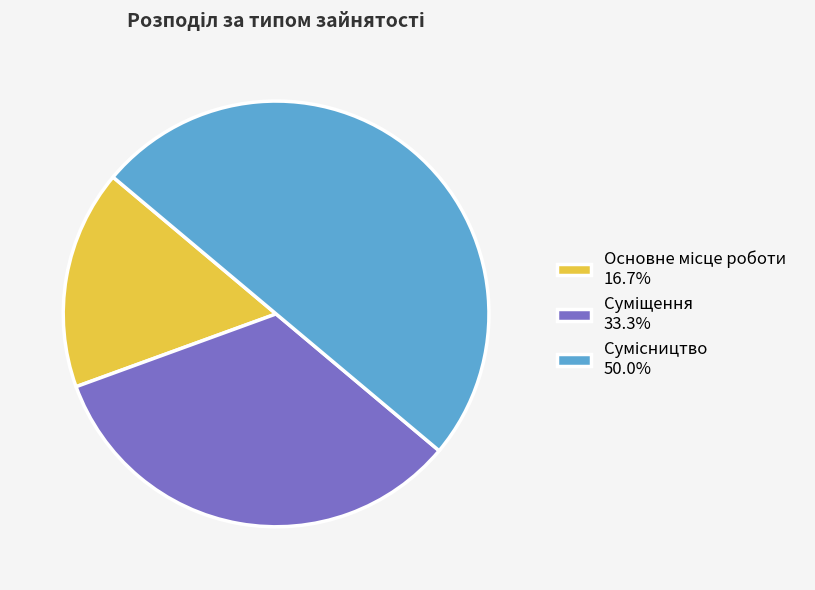

How many slices are in this pie chart?

3